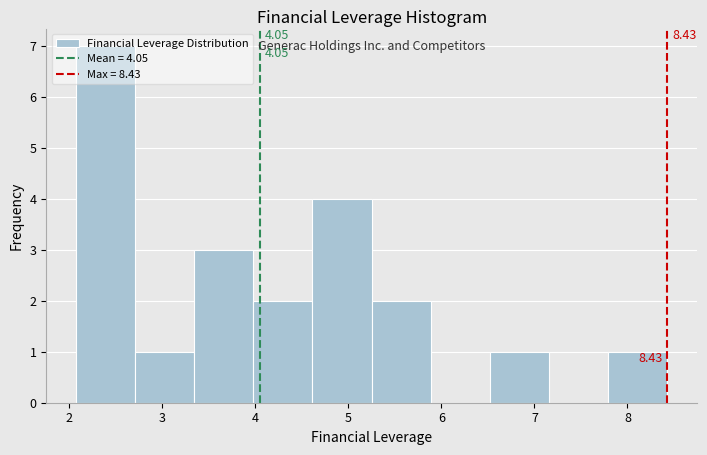

Which range on the x-axis has the tallest bar?

2.1 to 2.7